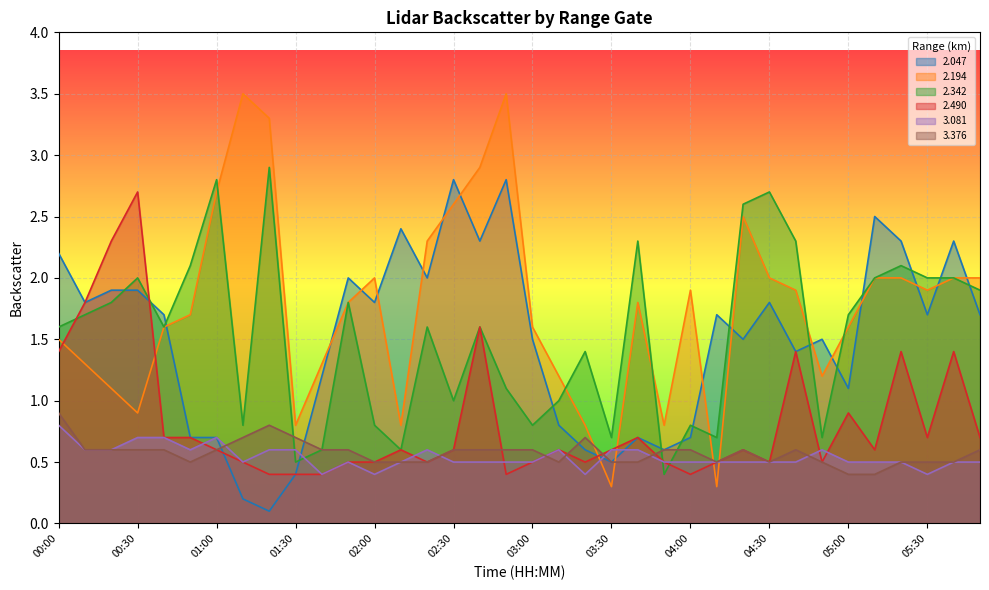

Reading right to left, transcribe all the data shown in this chart.

  2.047: 05:50=1.7	05:40=2.3	05:30=1.7	05:20=2.3	05:10=2.5	05:00=1.1	04:50=1.5	04:40=1.4	04:30=1.8	04:20=1.5	04:10=1.7	04:00=0.7	03:50=0.6	03:40=0.7	03:30=0.5	03:20=0.6	03:10=0.8	03:00=1.5	02:50=2.8	02:40=2.3	02:30=2.8	02:20=2.0	02:10=2.4	02:00=1.8	01:50=2.0	01:40=1.2	01:30=0.4	01:20=0.1	01:10=0.2	01:00=0.7	00:50=0.7	00:40=1.7	00:30=1.9	00:20=1.9	00:10=1.8	00:00=2.2
  2.194: 05:50=2.0	05:40=2.0	05:30=1.9	05:20=2.0	05:10=2.0	05:00=1.6	04:50=1.2	04:40=1.9	04:30=2.0	04:20=2.5	04:10=0.3	04:00=1.9	03:50=0.8	03:40=1.8	03:30=0.3	03:20=0.8	03:10=1.2	03:00=1.6	02:50=3.5	02:40=2.9	02:30=2.6	02:20=2.3	02:10=0.8	02:00=2.0	01:50=1.8	01:40=1.3	01:30=0.8	01:20=3.3	01:10=3.5	01:00=2.7	00:50=1.7	00:40=1.6	00:30=0.9	00:20=1.1	00:10=1.3	00:00=1.5
  2.342: 05:50=1.9	05:40=2.0	05:30=2.0	05:20=2.1	05:10=2.0	05:00=1.7	04:50=0.7	04:40=2.3	04:30=2.7	04:20=2.6	04:10=0.7	04:00=0.8	03:50=0.4	03:40=2.3	03:30=0.7	03:20=1.4	03:10=1.0	03:00=0.8	02:50=1.1	02:40=1.6	02:30=1.0	02:20=1.6	02:10=0.6	02:00=0.8	01:50=1.8	01:40=0.6	01:30=0.5	01:20=2.9	01:10=0.8	01:00=2.8	00:50=2.1	00:40=1.6	00:30=2.0	00:20=1.8	00:10=1.7	00:00=1.6
  2.490: 05:50=0.7	05:40=1.4	05:30=0.7	05:20=1.4	05:10=0.6	05:00=0.9	04:50=0.5	04:40=1.4	04:30=0.5	04:20=0.6	04:10=0.5	04:00=0.4	03:50=0.5	03:40=0.7	03:30=0.6	03:20=0.5	03:10=0.6	03:00=0.5	02:50=0.4	02:40=1.6	02:30=0.6	02:20=0.5	02:10=0.6	02:00=0.5	01:50=0.5	01:40=0.4	01:30=0.4	01:20=0.4	01:10=0.5	01:00=0.6	00:50=0.7	00:40=0.7	00:30=2.7	00:20=2.3	00:10=1.8	00:00=1.4
  3.081: 05:50=0.5	05:40=0.5	05:30=0.4	05:20=0.5	05:10=0.5	05:00=0.5	04:50=0.6	04:40=0.5	04:30=0.5	04:20=0.5	04:10=0.5	04:00=0.5	03:50=0.5	03:40=0.6	03:30=0.6	03:20=0.4	03:10=0.6	03:00=0.5	02:50=0.5	02:40=0.5	02:30=0.5	02:20=0.6	02:10=0.5	02:00=0.4	01:50=0.5	01:40=0.4	01:30=0.6	01:20=0.6	01:10=0.5	01:00=0.7	00:50=0.6	00:40=0.7	00:30=0.7	00:20=0.6	00:10=0.6	00:00=0.8
  3.376: 05:50=0.6	05:40=0.5	05:30=0.5	05:20=0.5	05:10=0.4	05:00=0.4	04:50=0.5	04:40=0.6	04:30=0.5	04:20=0.6	04:10=0.5	04:00=0.6	03:50=0.6	03:40=0.5	03:30=0.5	03:20=0.7	03:10=0.5	03:00=0.6	02:50=0.6	02:40=0.6	02:30=0.6	02:20=0.5	02:10=0.5	02:00=0.5	01:50=0.6	01:40=0.6	01:30=0.7	01:20=0.8	01:10=0.7	01:00=0.6	00:50=0.5	00:40=0.6	00:30=0.6	00:20=0.6	00:10=0.6	00:00=0.9